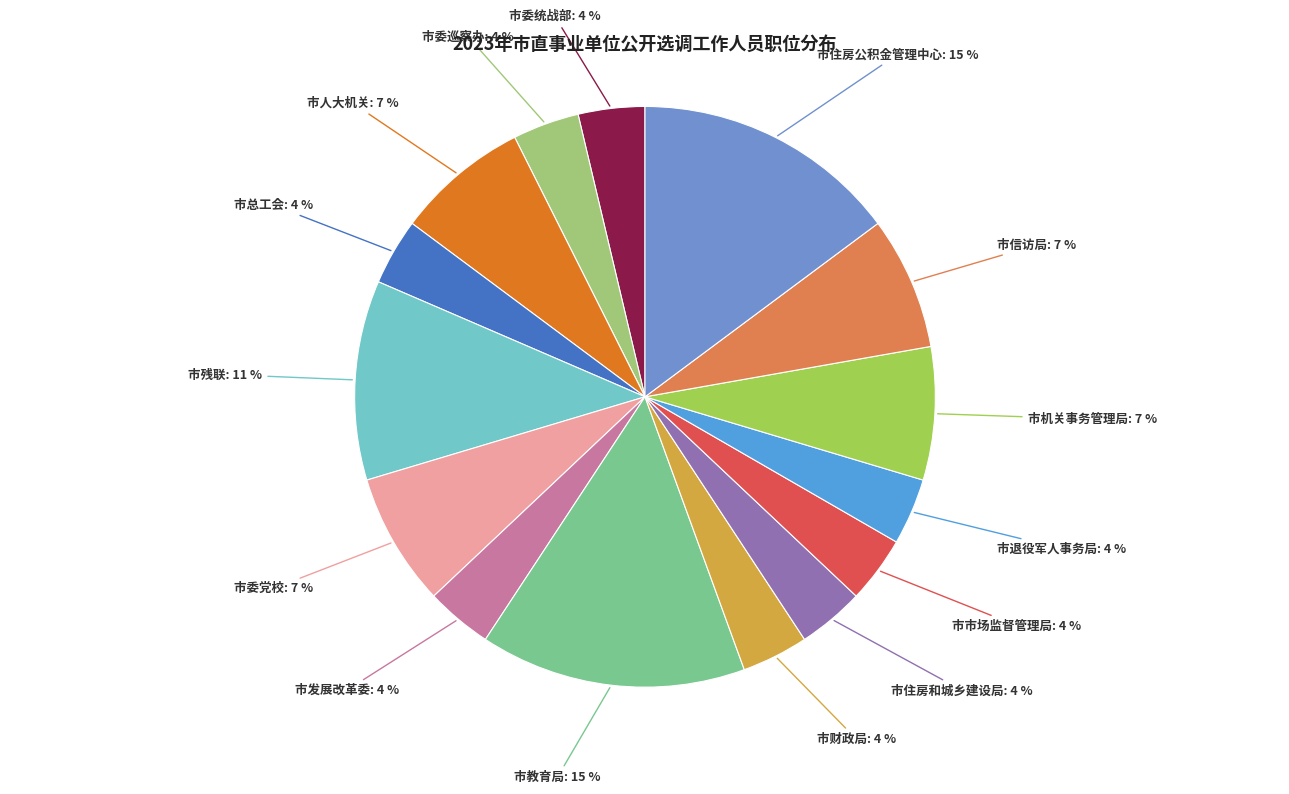

Rank the categories by value from lowest to highest.

市委统战部, 市委巡察办, 市总工会, 市发展改革委, 市财政局, 市住房和城乡建设局, 市市场监督管理局, 市退役军人事务局, 市人大机关, 市委党校, 市机关事务管理局, 市信访局, 市残联, 市教育局, 市住房公积金管理中心